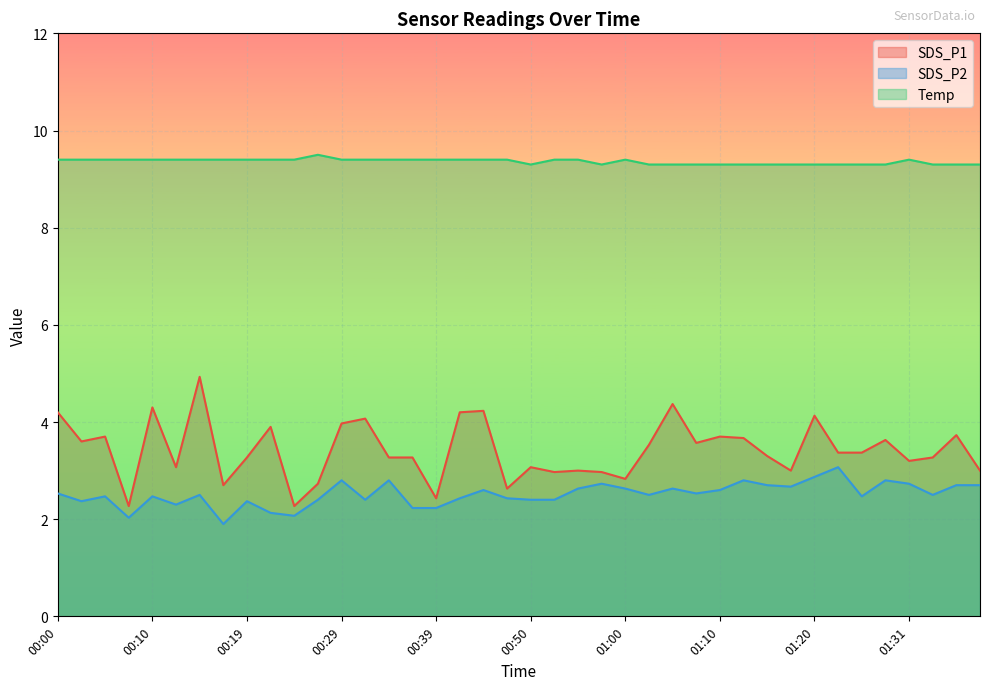

Rank the series at 00:27 from highest to lowest value.

Temp, SDS_P1, SDS_P2